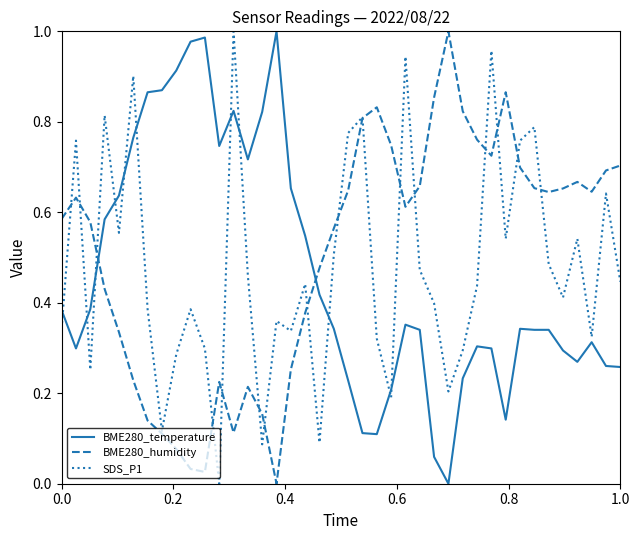

Which series ends up on top after the final intersection of BME280_temperature and SDS_P1?

SDS_P1